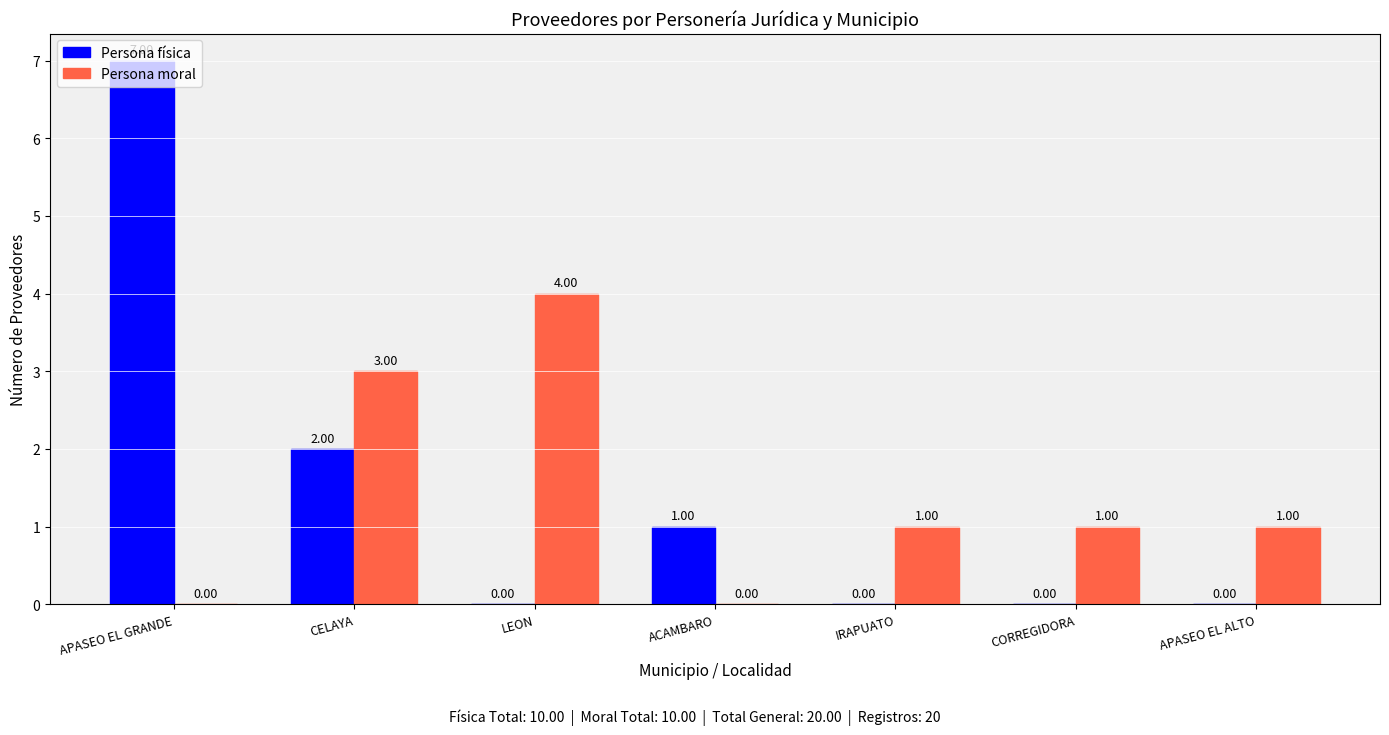

What is the spread (max minus min) of values at CORREGIDORA?

1